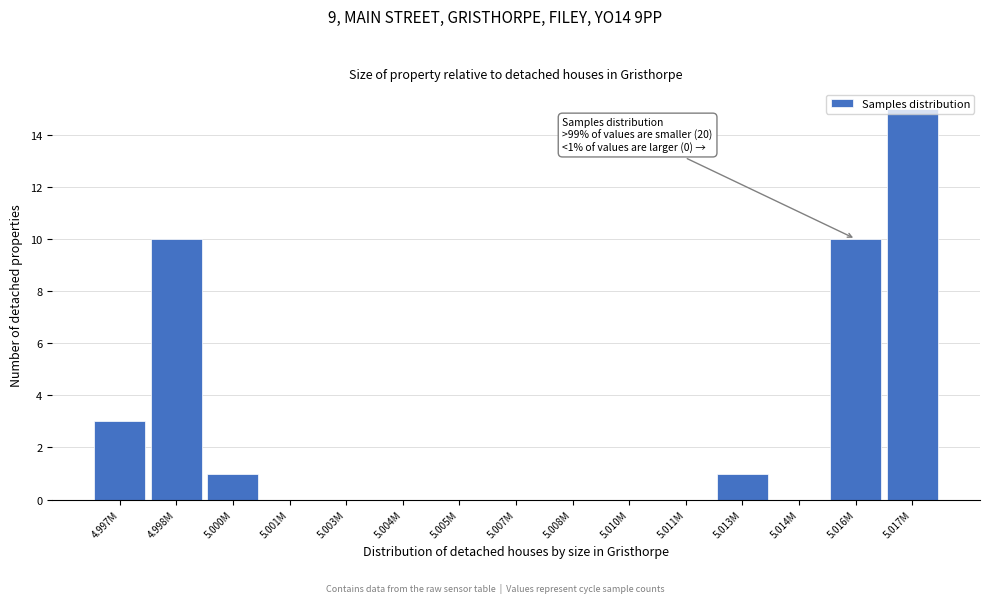

What is the sum of the values at 5.017M and 5.013M?

16